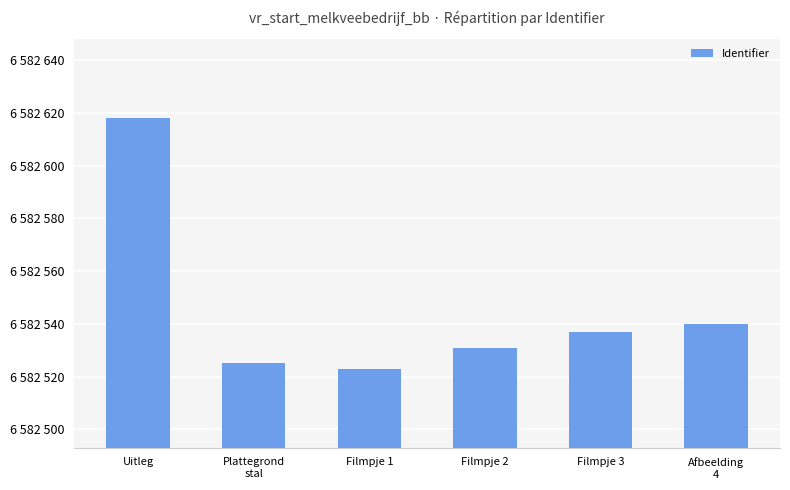

What is the ratio of the value at Plattegrond
stal to the value at Uitleg?

1.0